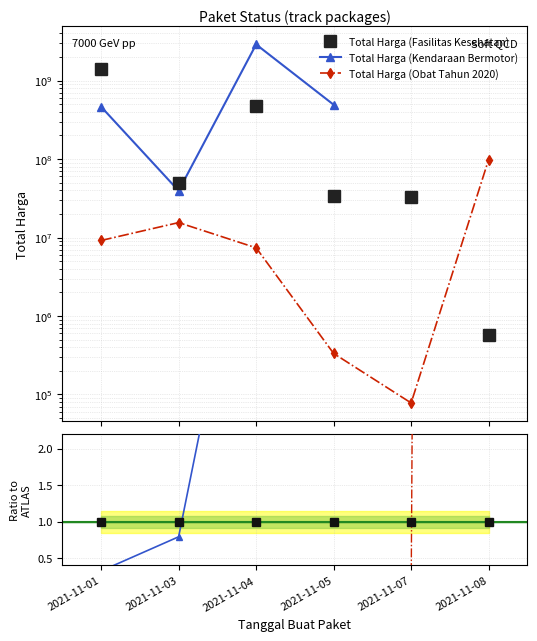

Which series changed the most between 2021-11-07 and 2021-11-08?

Total Harga (Obat Tahun 2020)